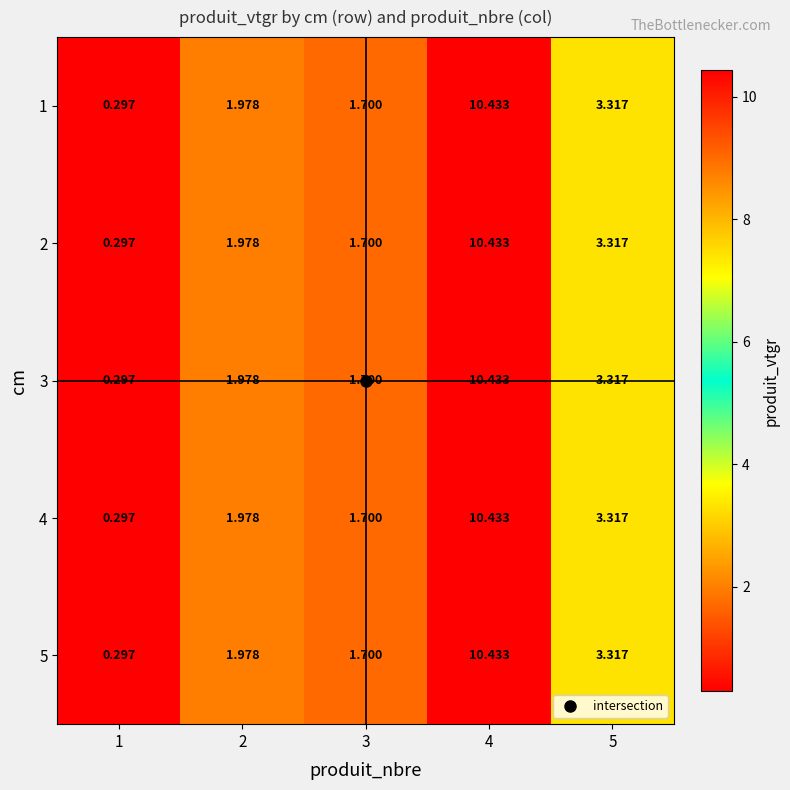

Is the value of 3 at 3 greater than the value of 4 at 4?

No